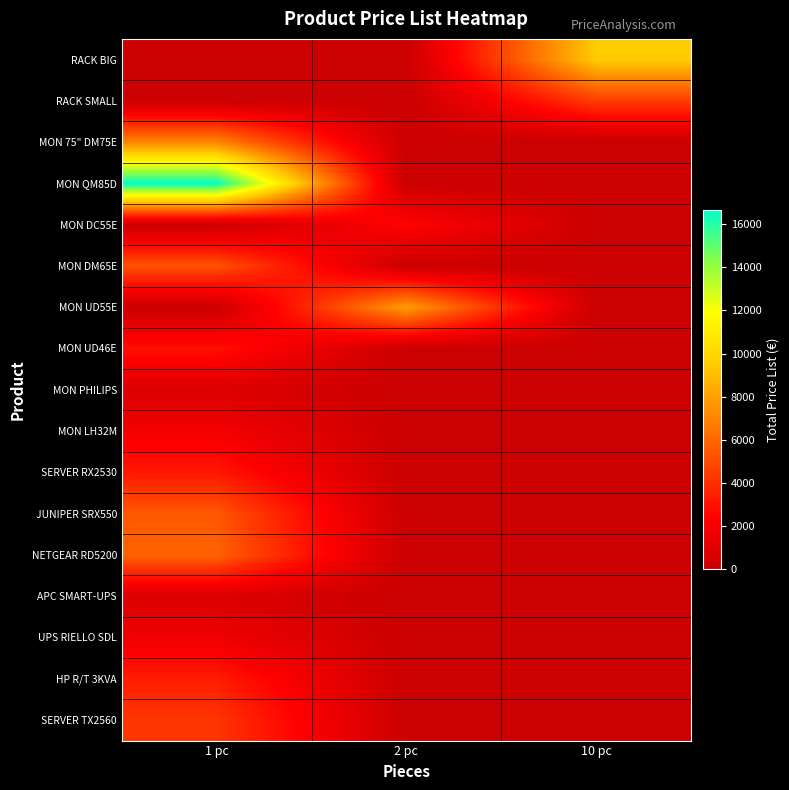

At which category is the sum across all series the highest?

1 pc